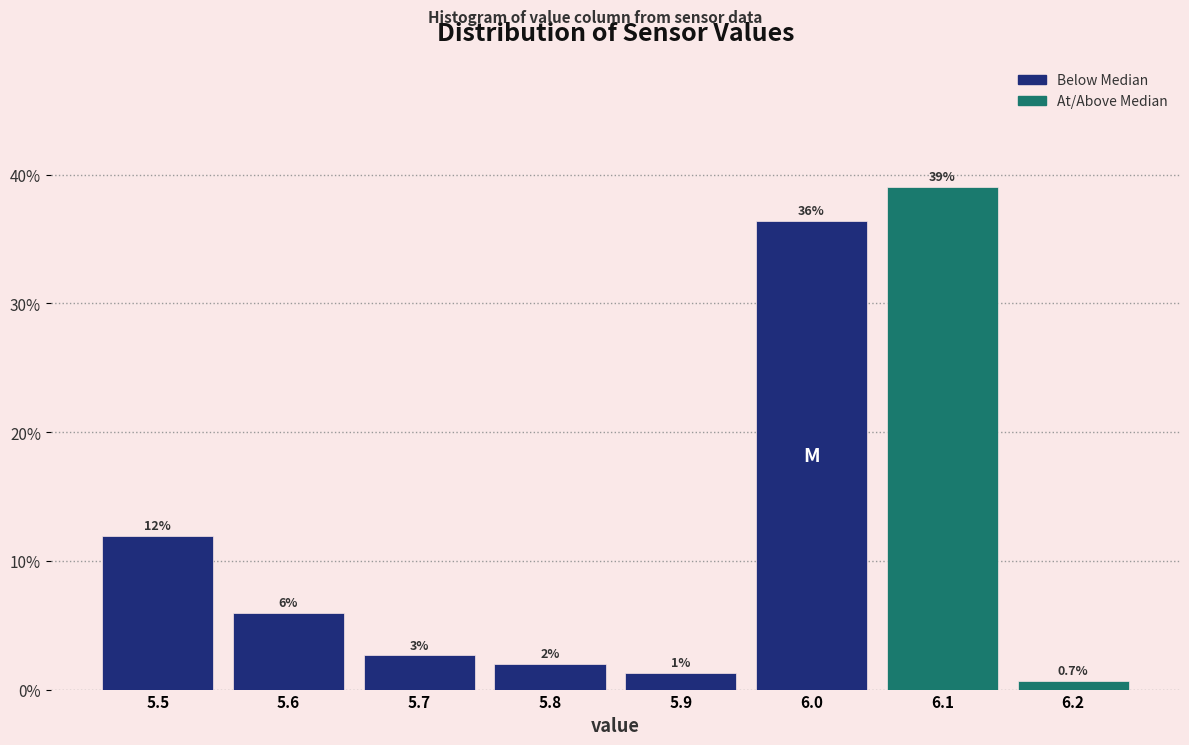

Over which range of the x-axis is the bar tallest?

6.05 to 6.15